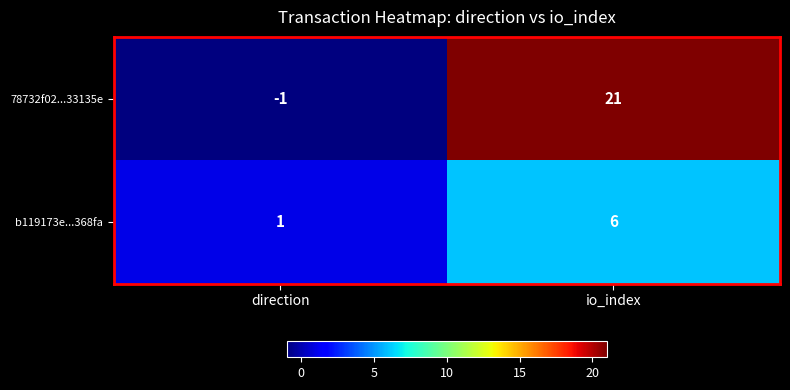

Reading left to right, extract all data points from this chart.

78732f02...33135e: direction=-1	io_index=21
b119173e...368fa: direction=1	io_index=6